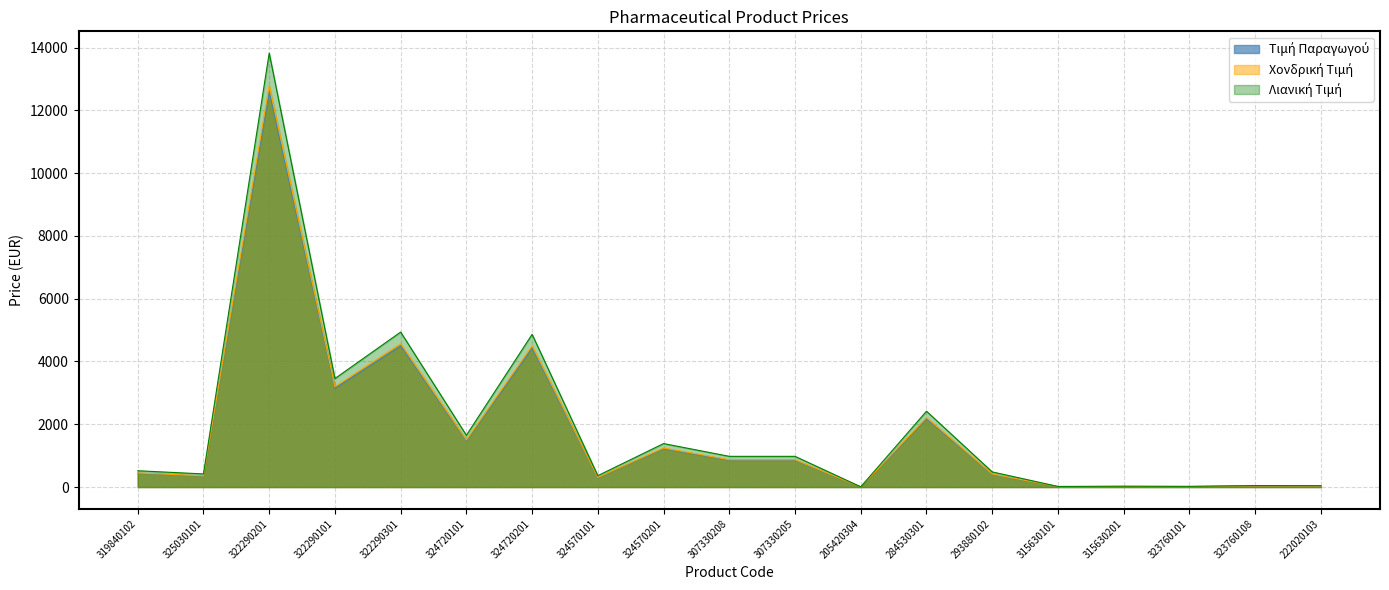

True or false: Λιανική Τιμή and Χονδρική Τιμή cross at least once.

False